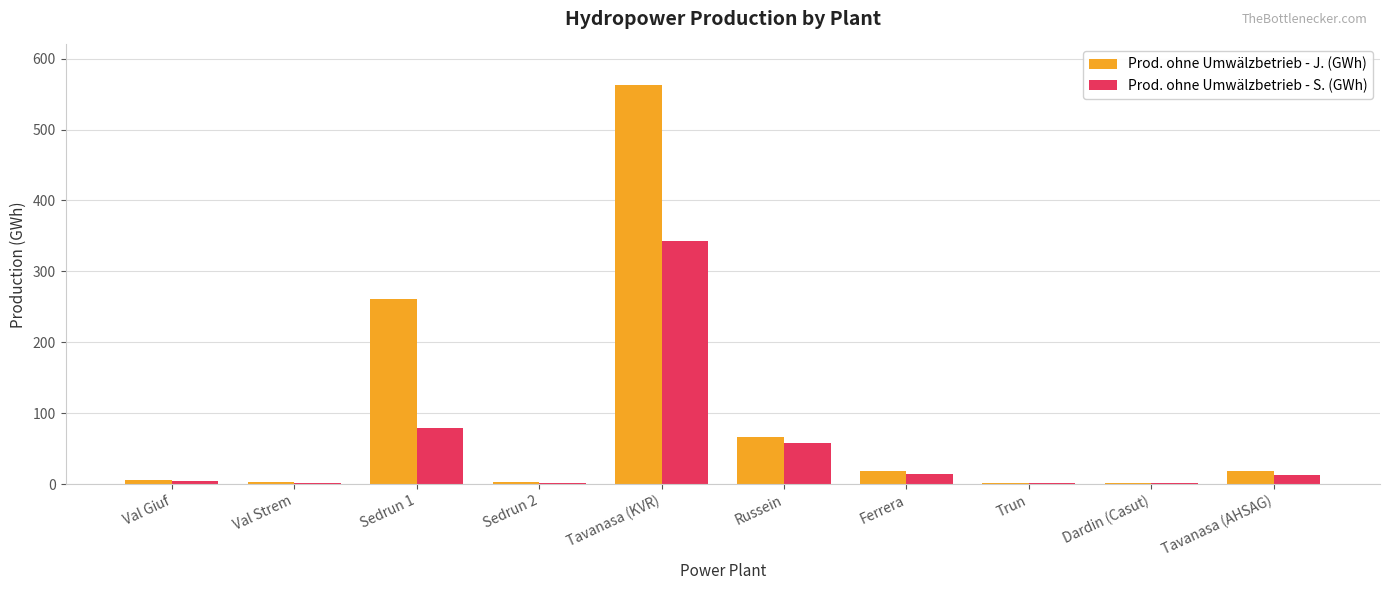

Which series has the widest spread of values?

Prod. ohne Umwälzbetrieb - J. (GWh)